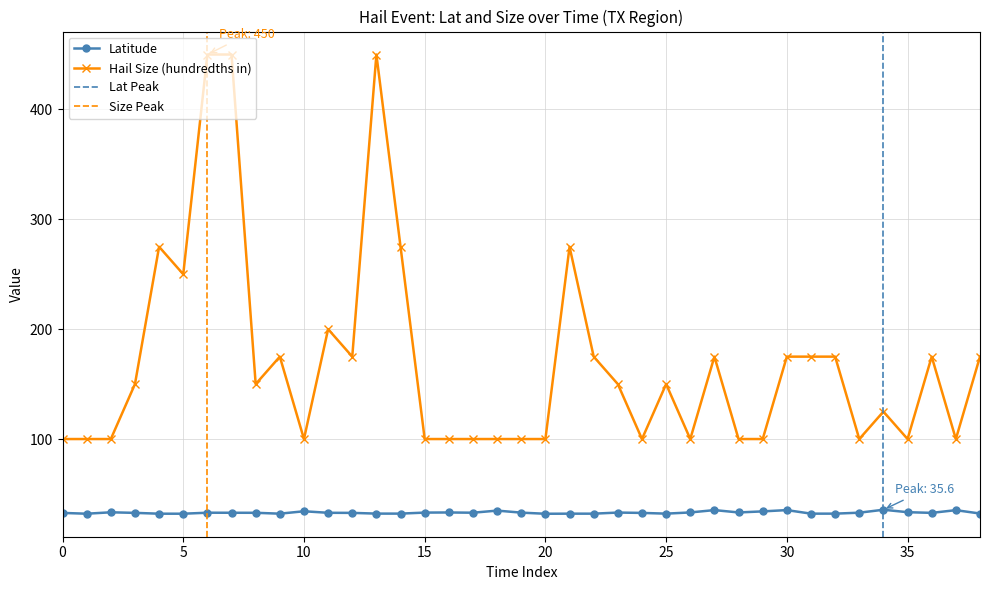

Which series has the widest spread of values?

Size